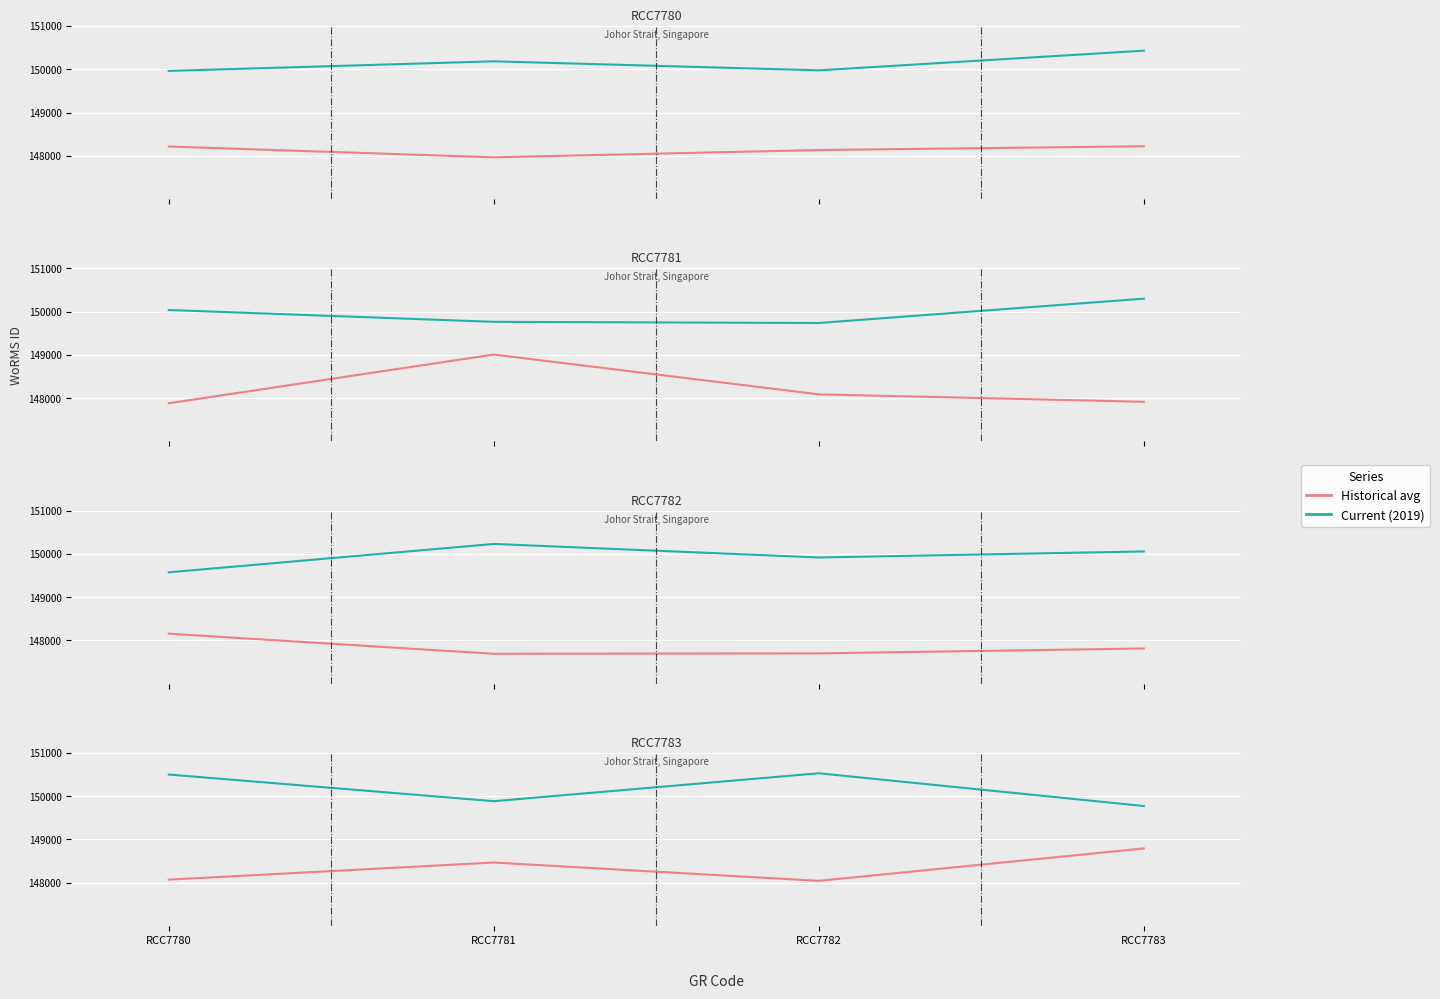

True or false: RCC7781 and Historical avg intersect in this chart.

False